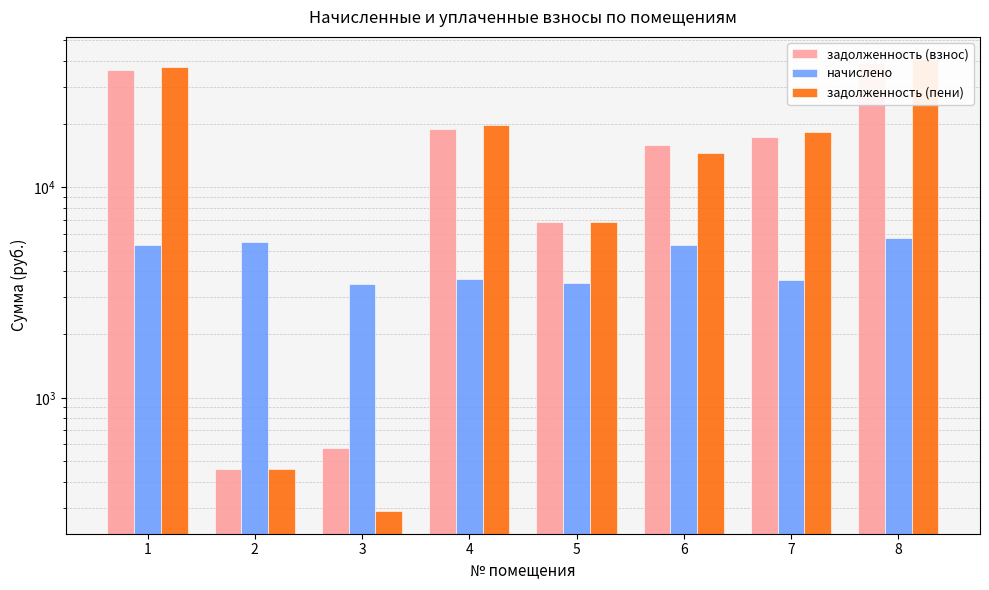

How many data points in задолженность (взнос) are less than 17421?

4